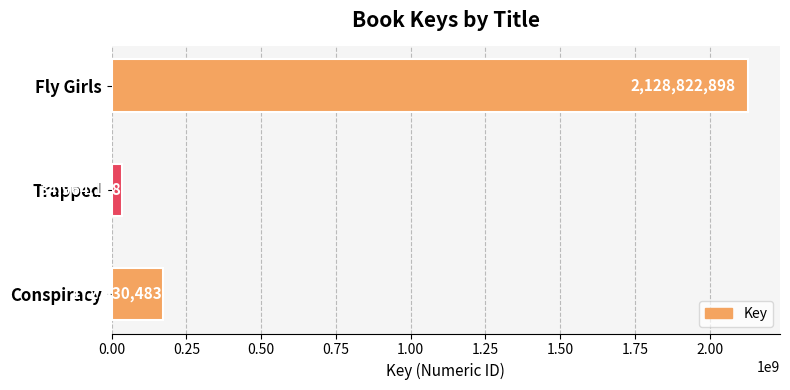

Are the bars grouped side by side (vs. stacked)?

No